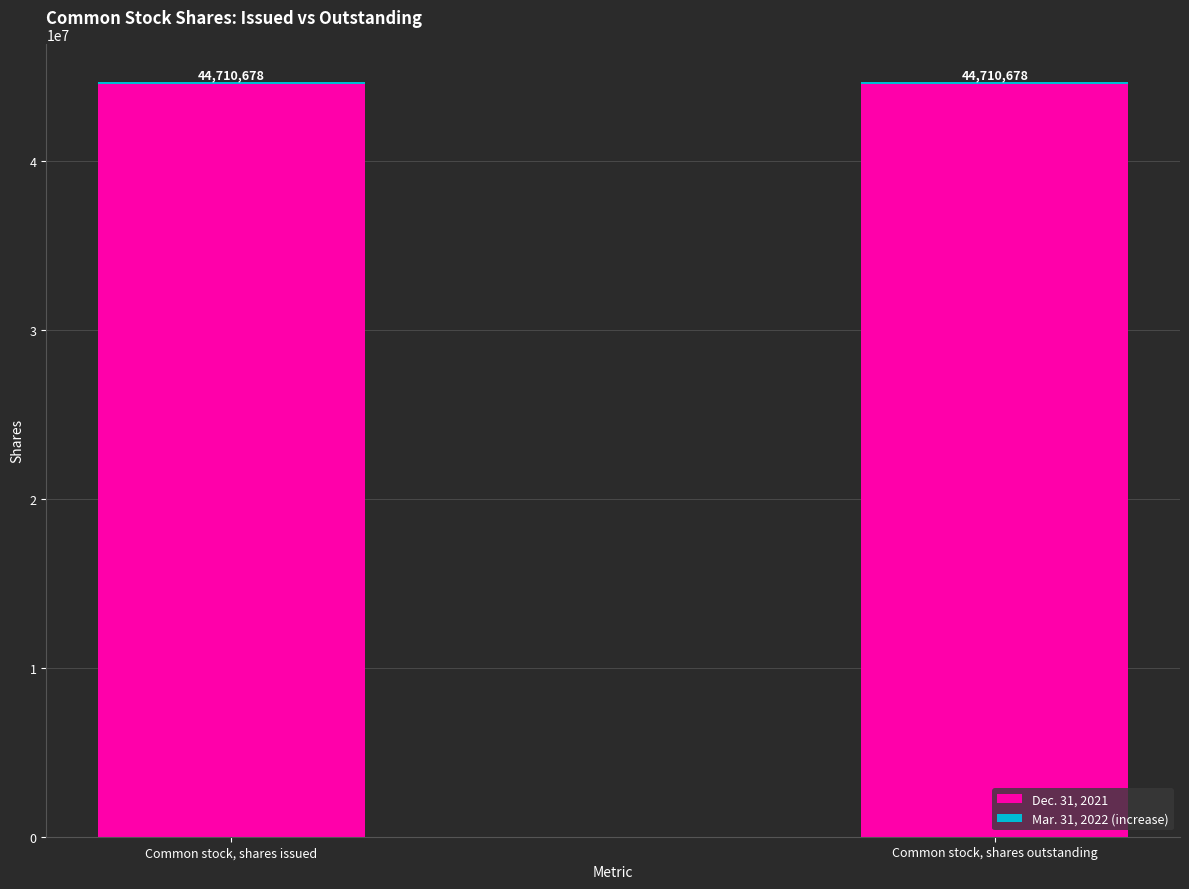

What is the sum of all Dec. 31, 2021 values?

89097850